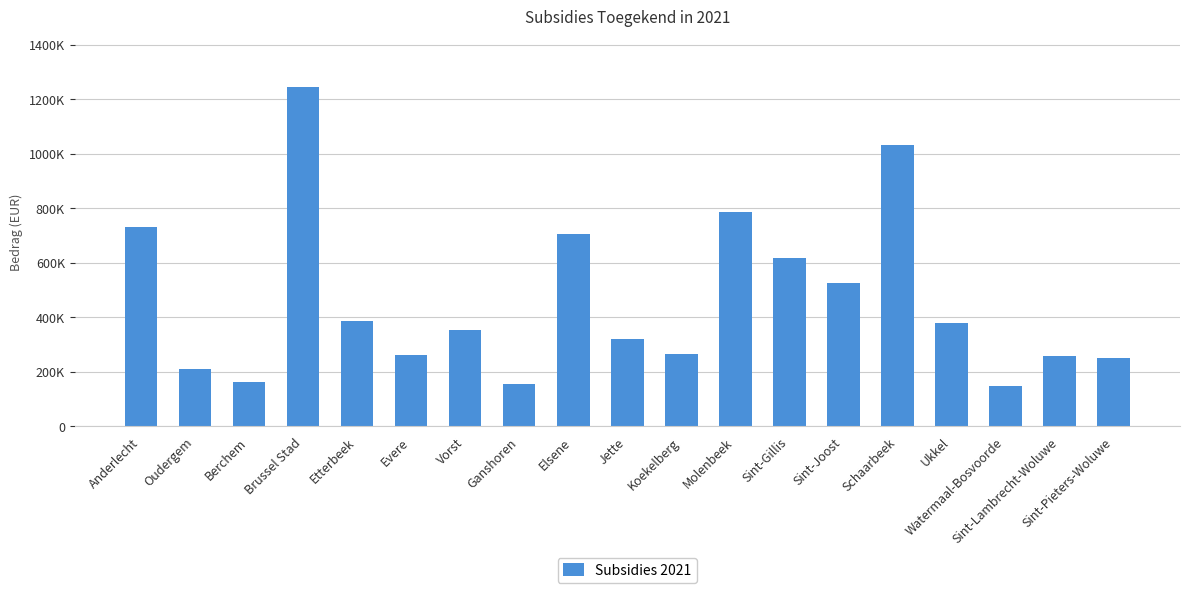

Does the chart contain any negative values?

No